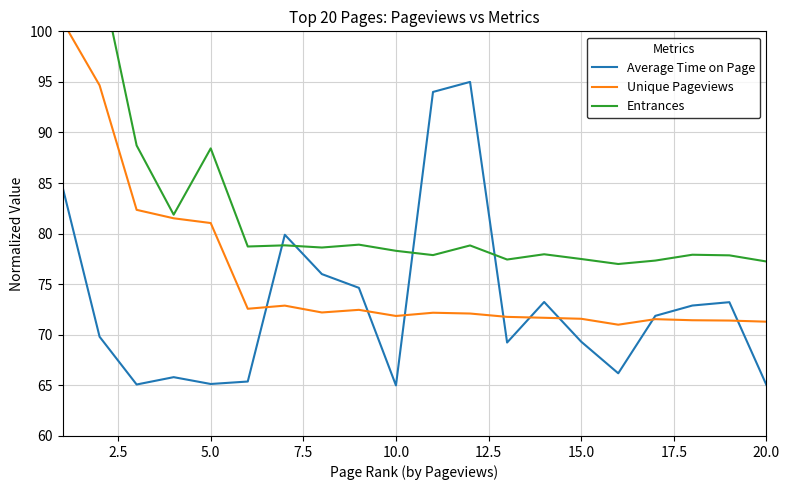

Rank the series by their average value, from lowest to highest.

Average Time on Page, Unique Pageviews, Entrances